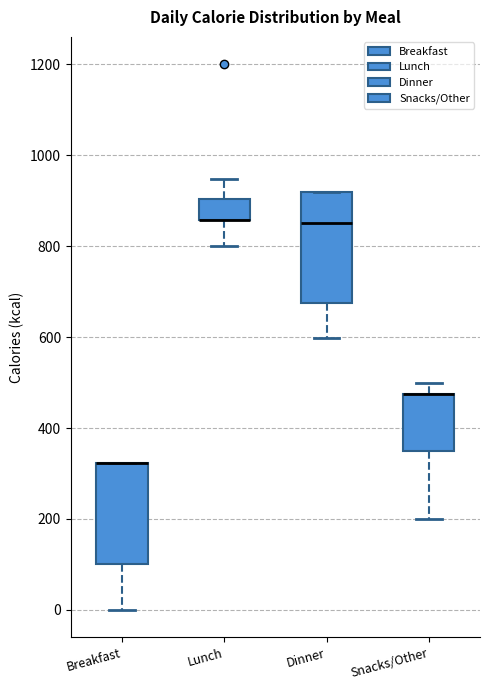

Reading left to right, transcribe this box plot: for each box, give where its median line is, the range the box spans, and where its two whiskers end, as read against the y-axis. The values are not printed on the chart, so give them approximately, as read against the axis.

Breakfast: median 320 (drawn on the box's upper edge), box 100 to 320, whiskers 0 to 320
Lunch: median 860 (drawn on the box's lower edge), box 860 to 900, whiskers 800 to 940
Dinner: median 860, box 680 to 920, whiskers 600 to 920
Snacks/Other: median 480 (drawn on the box's upper edge), box 360 to 480, whiskers 200 to 500